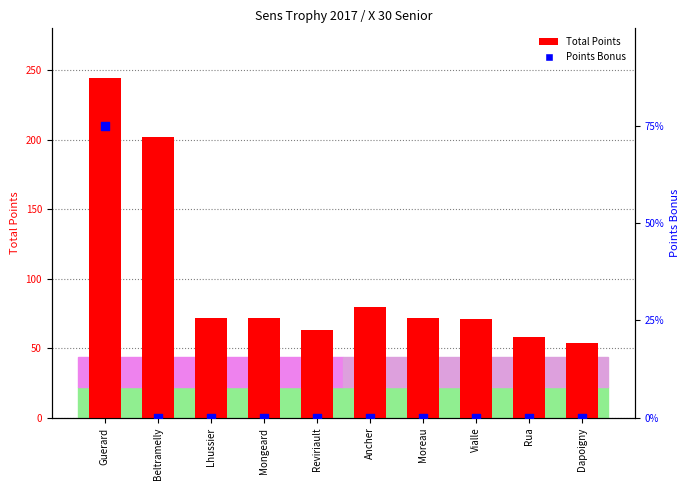

What is the total value across all series at Reviriault?

63